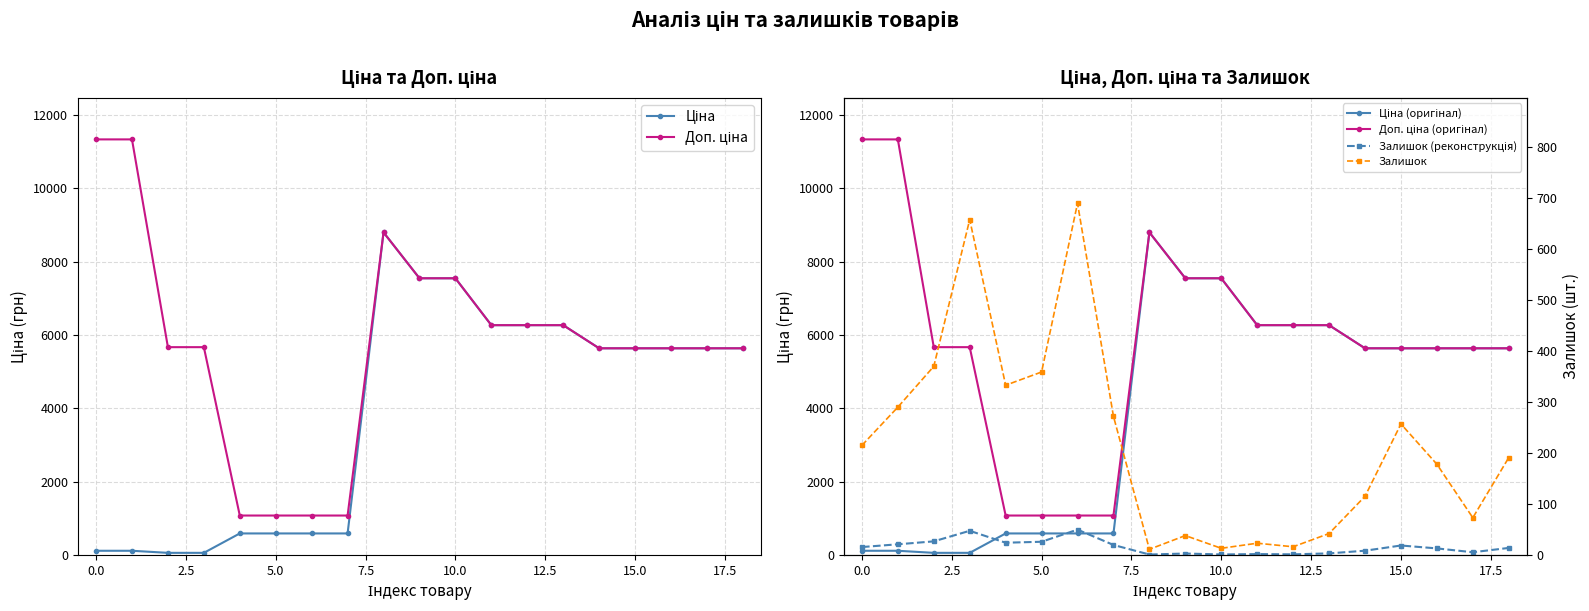

Does the chart have visible grid lines?

Yes